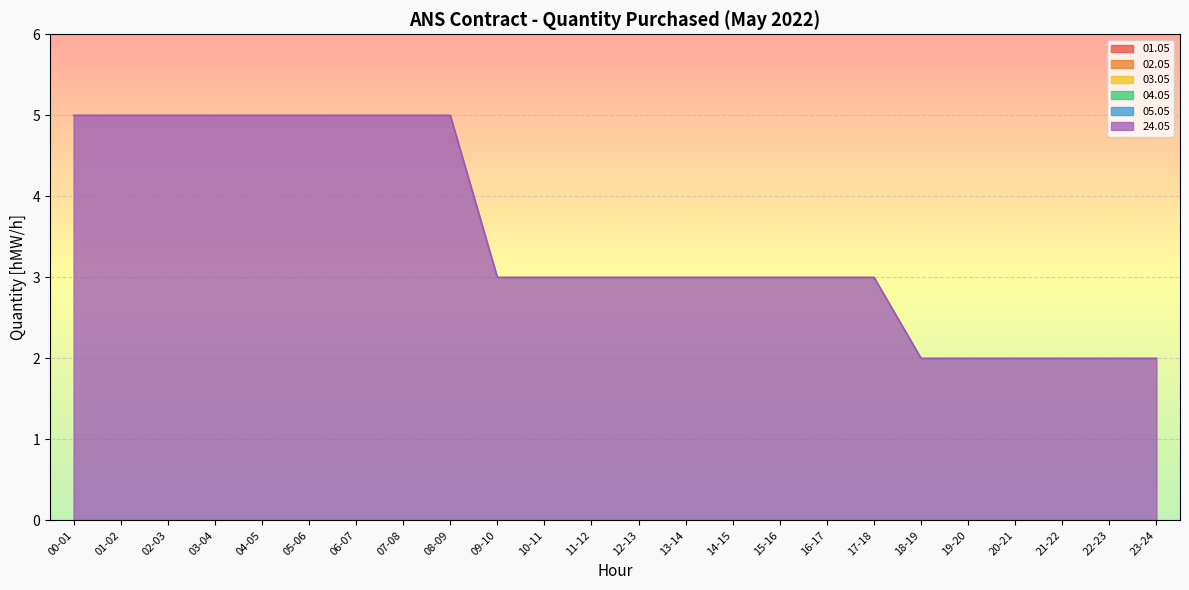

Rank the series at 23-24 from highest to lowest value.

24.05, 01.05, 02.05, 03.05, 04.05, 05.05